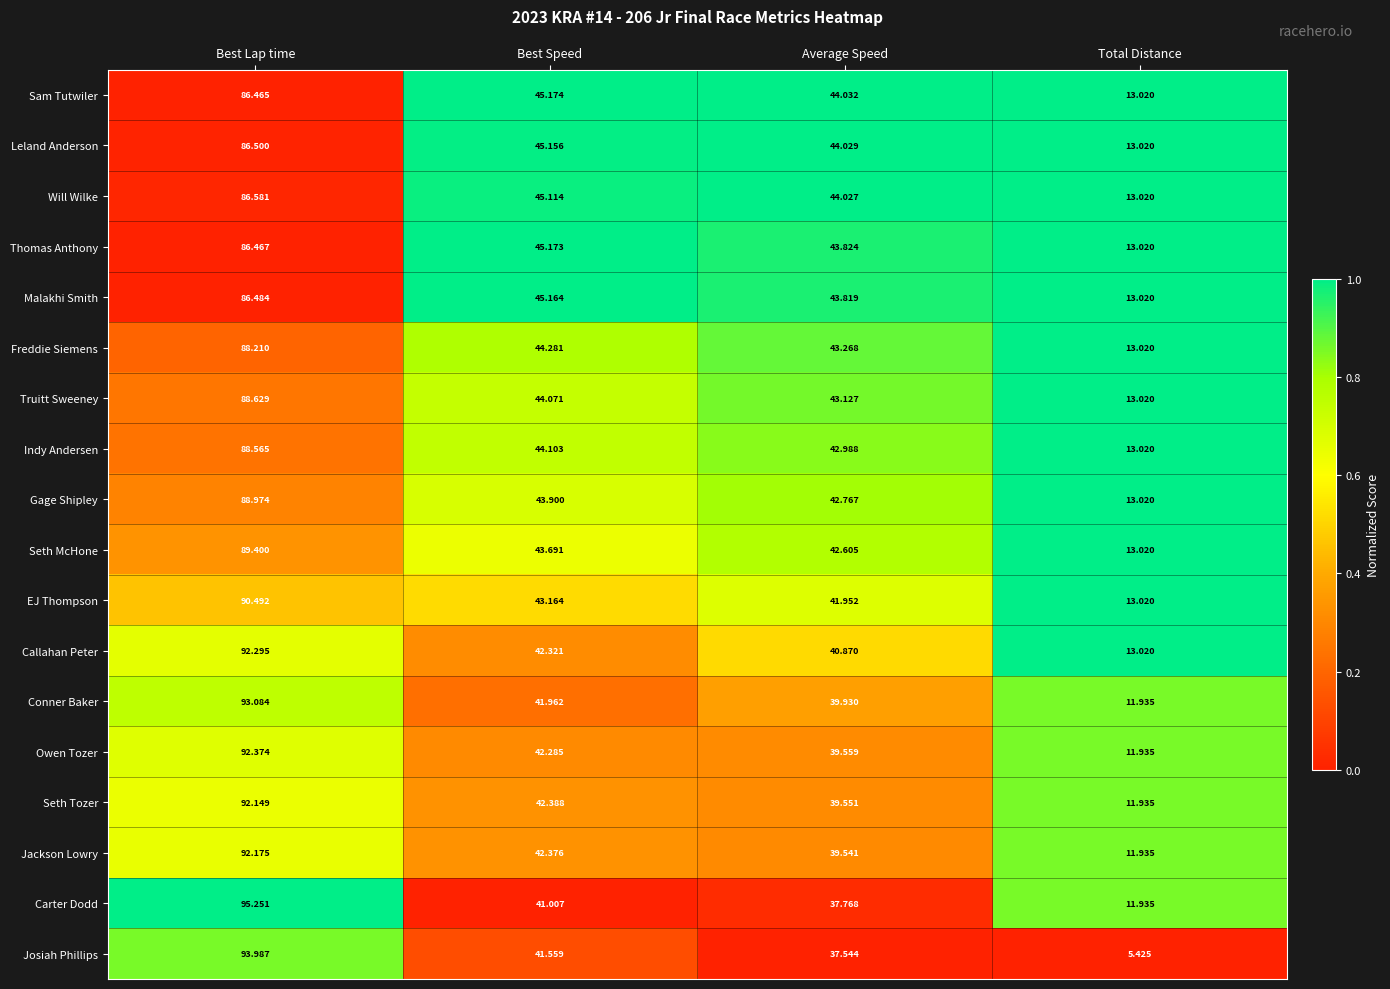

Between Best Lap time and Total Distance, which series saw the biggest shift?

Josiah Phillips